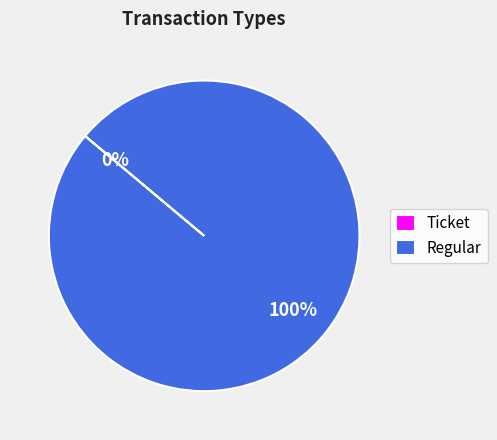

What percentage is the Regular slice, to the nearest percent?

100%